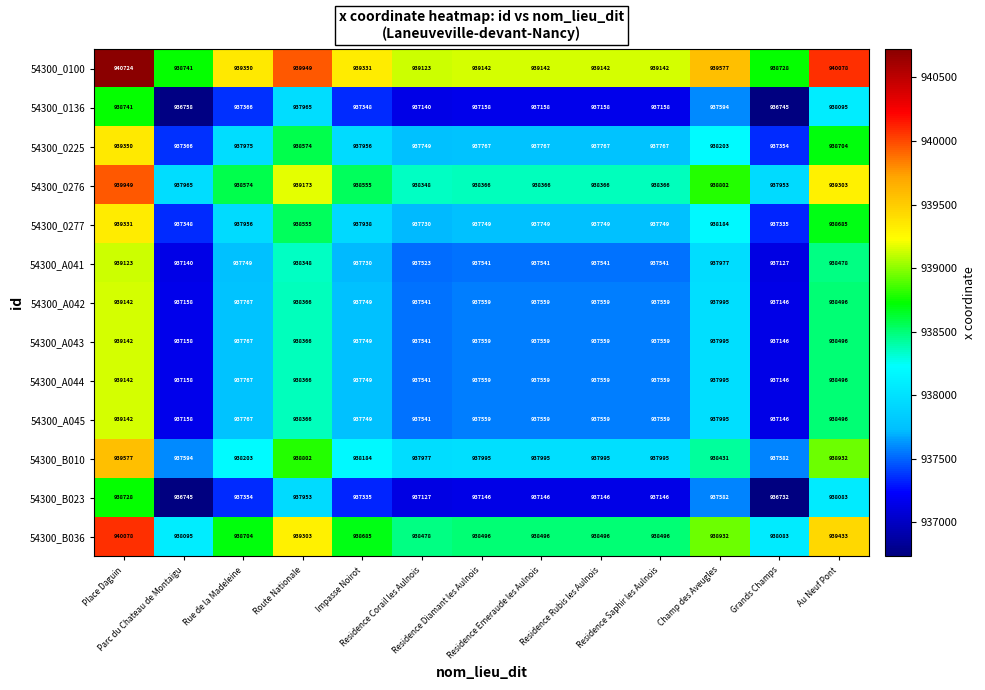

How many data points does each series have?

13